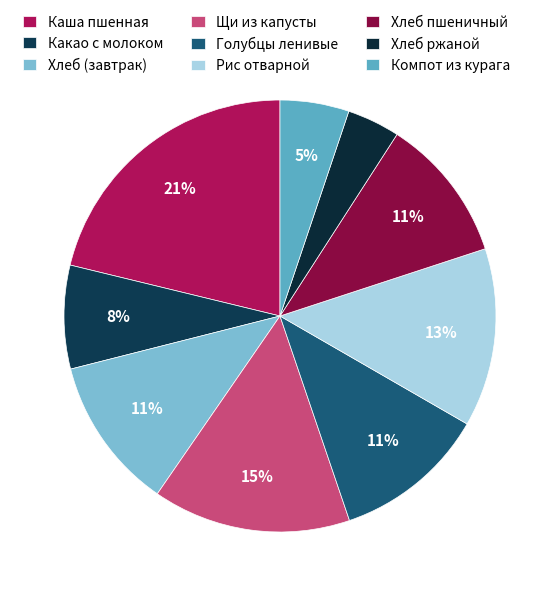

What is the smallest slice in the pie chart?

Хлеб ржаной